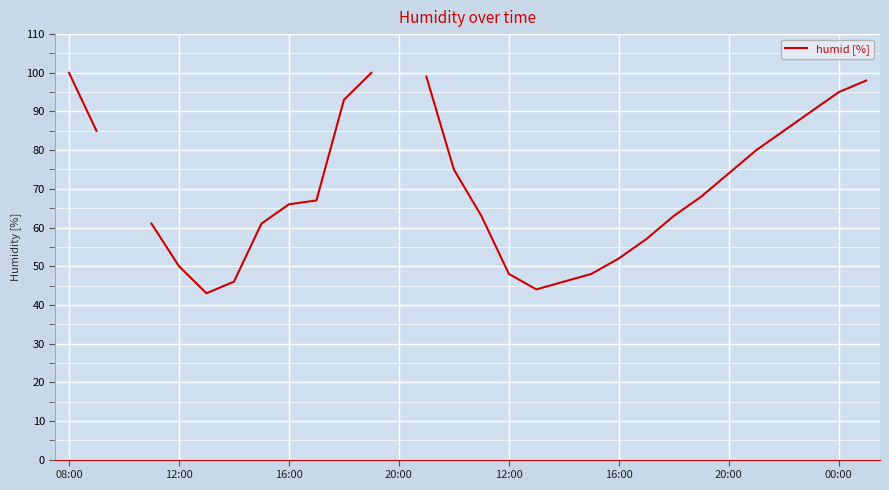

What is the greatest value displayed?

100.0